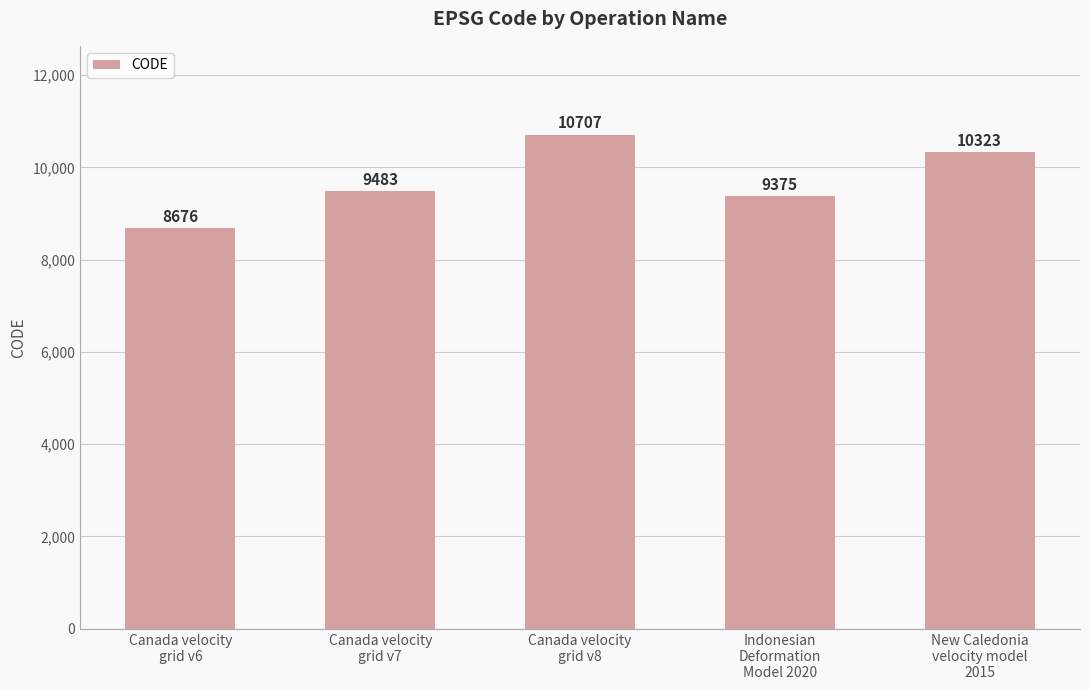

Which category has the lowest value across all series?

Canada velocity
grid v6